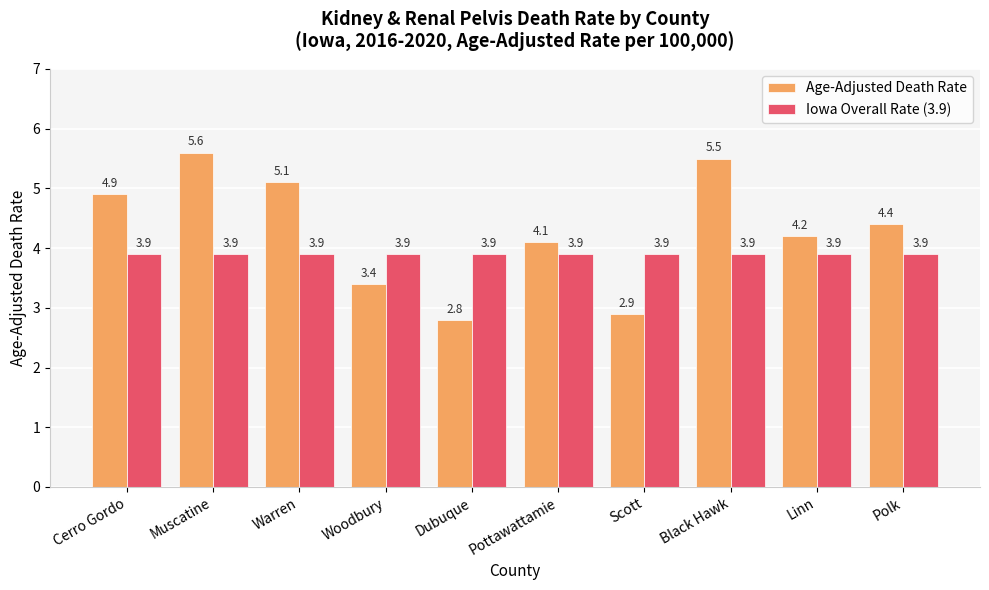

How many data points in Age-Adjusted Death Rate are less than 4?

3